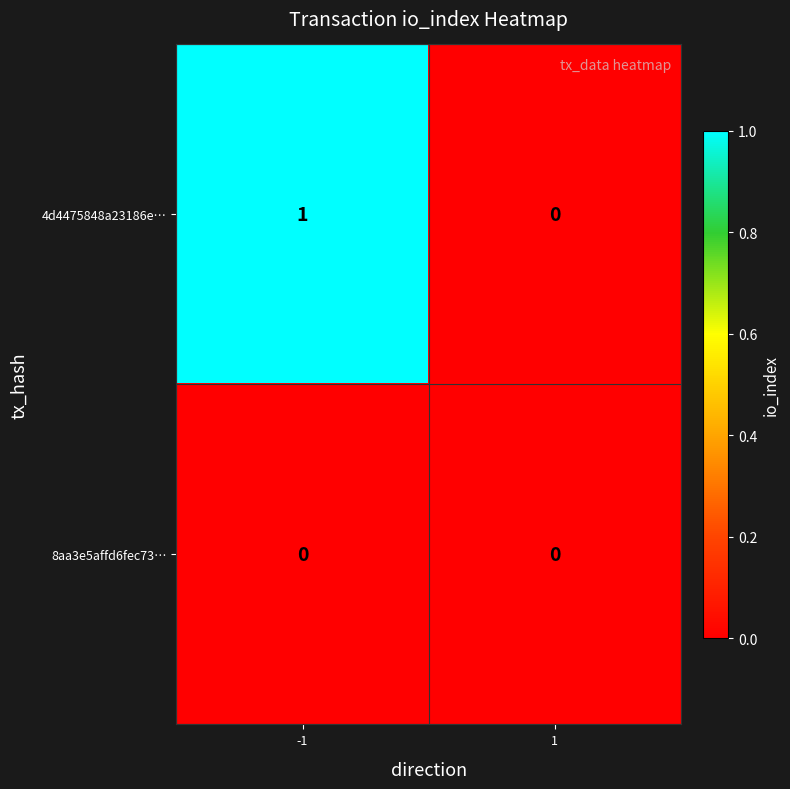

List the series in order of their overall mean, highest first.

4d4475848a23186e…, 8aa3e5affd6fec73…